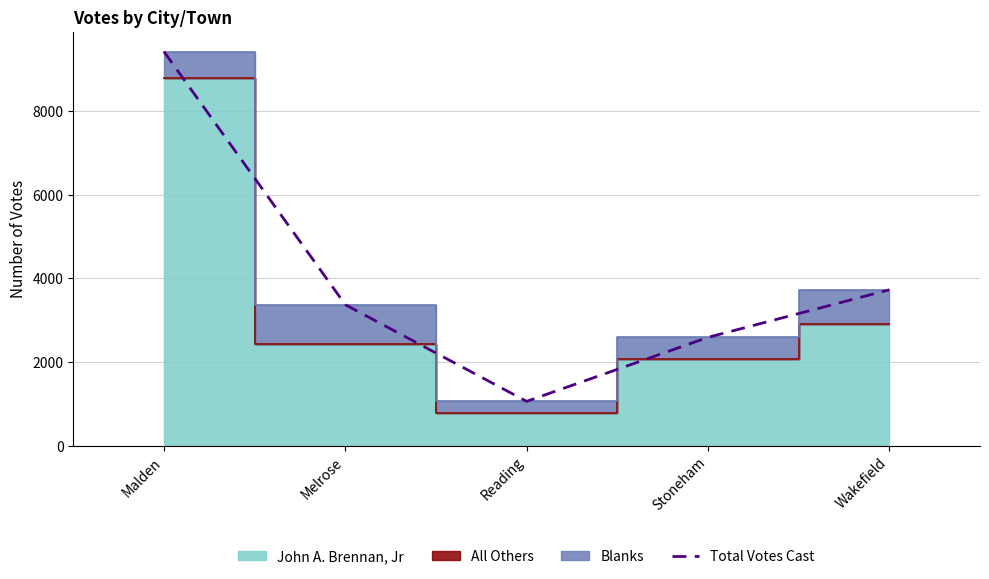

How many points are lower than both their immediate neighbors (excluding endpoints)?

1